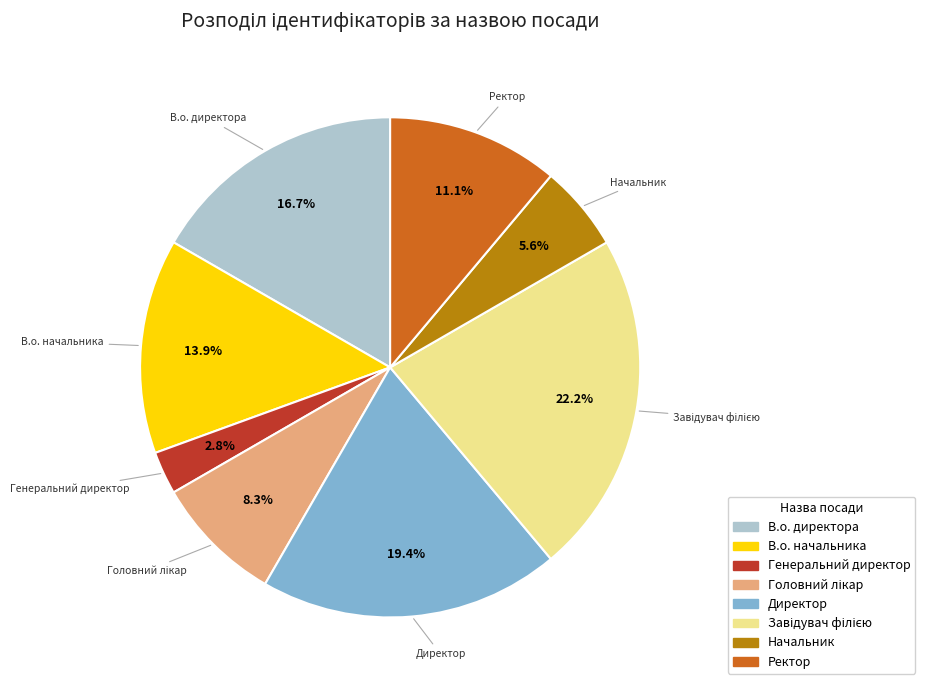

What portion of the pie excludes Ректор?

88.9%